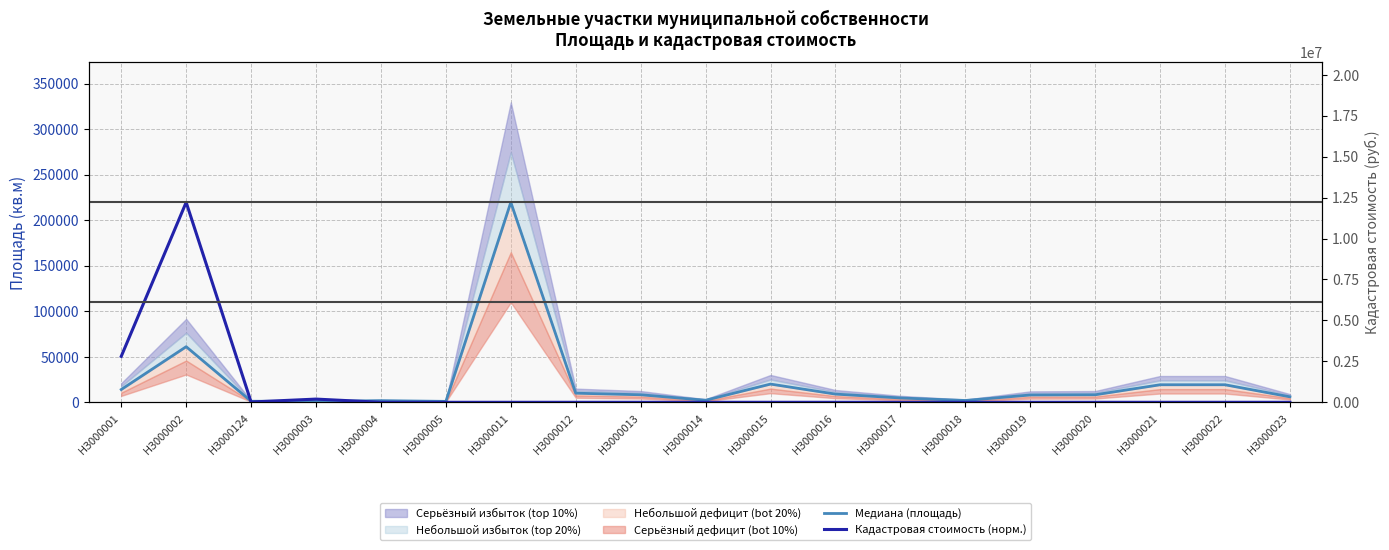

Is this an area chart (filled region under the line)?

No